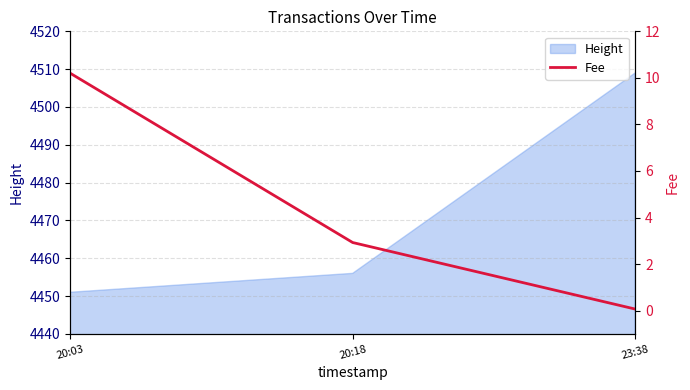

What is the change in value from 20:03 to 23:38?

-10.1